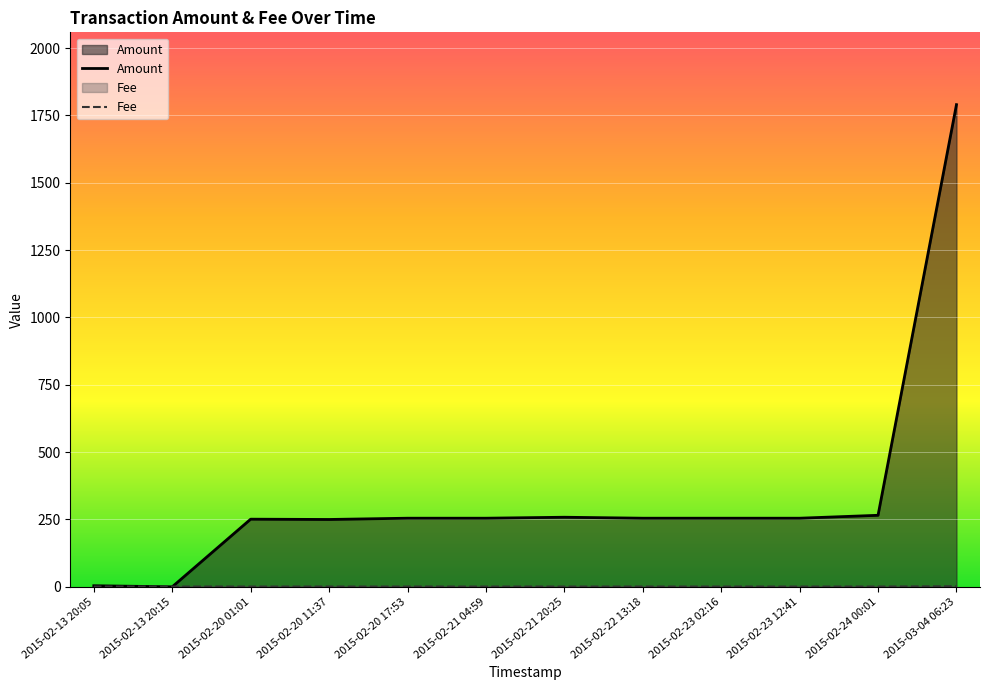

Which series changed the most between 2015-02-13 20:05 and 2015-02-24 00:01?

Amount